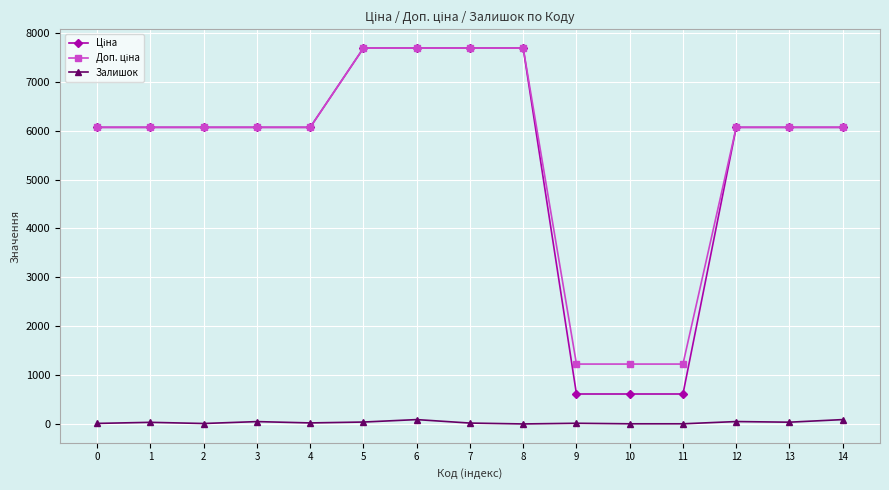

Is the value of Доп. ціна at 6 greater than the value of Ціна at 7?

No